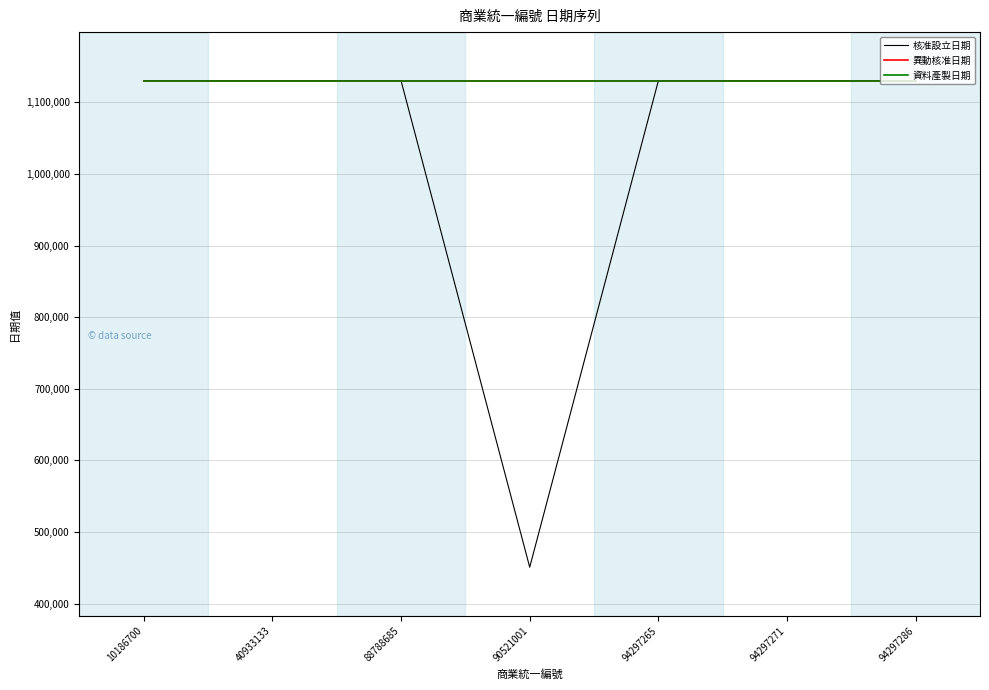

True or false: 核准設立日期 has more than 0 interior local peaks.

False